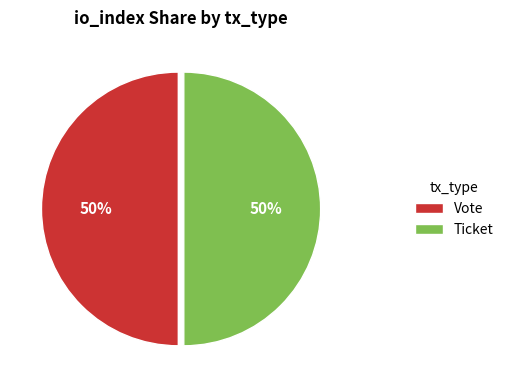

To the nearest percent, what portion does Ticket represent?

50%